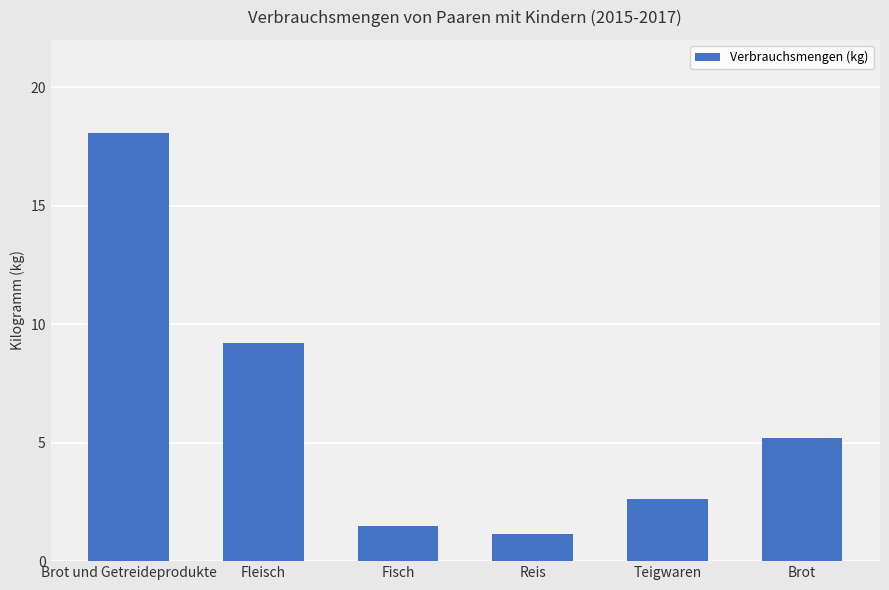

Reading left to right, extract all data points from this chart.

18.1	9.2	1.5	1.2	2.6	5.2